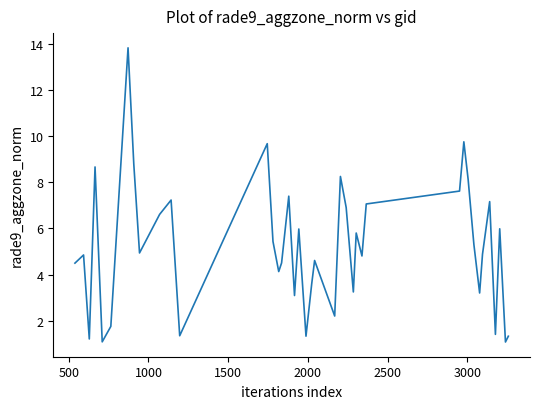

What is the minimum value shown in the chart?

1.1